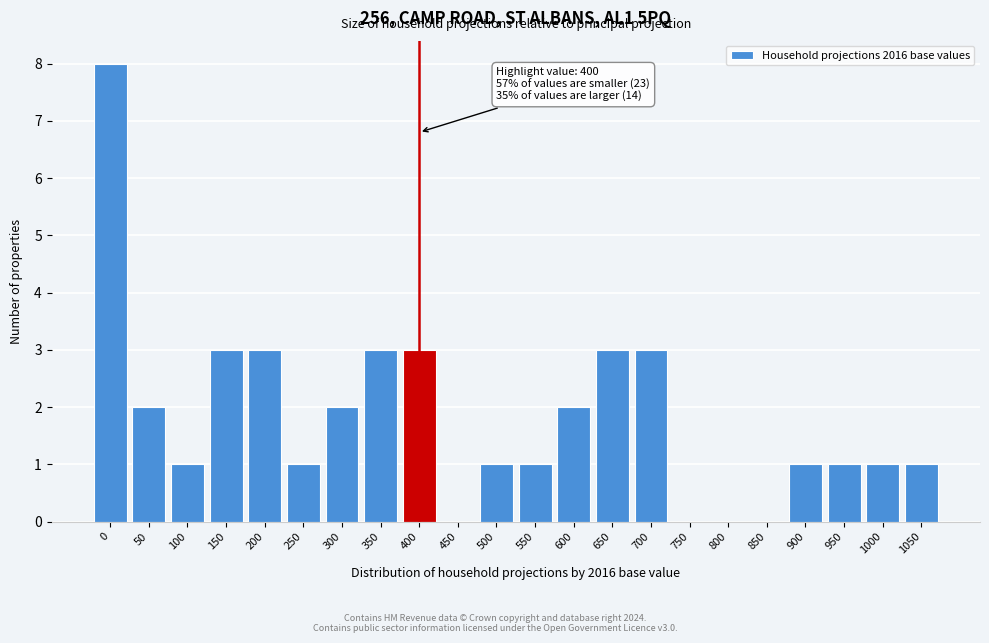

Reading right to left, list all the values displayed in this chart.

1050=1	1000=1	950=1	900=1	850=0	800=0	750=0	700=3	650=3	600=2	550=1	500=1	450=0	400=3	350=3	300=2	250=1	200=3	150=3	100=1	50=2	0=8